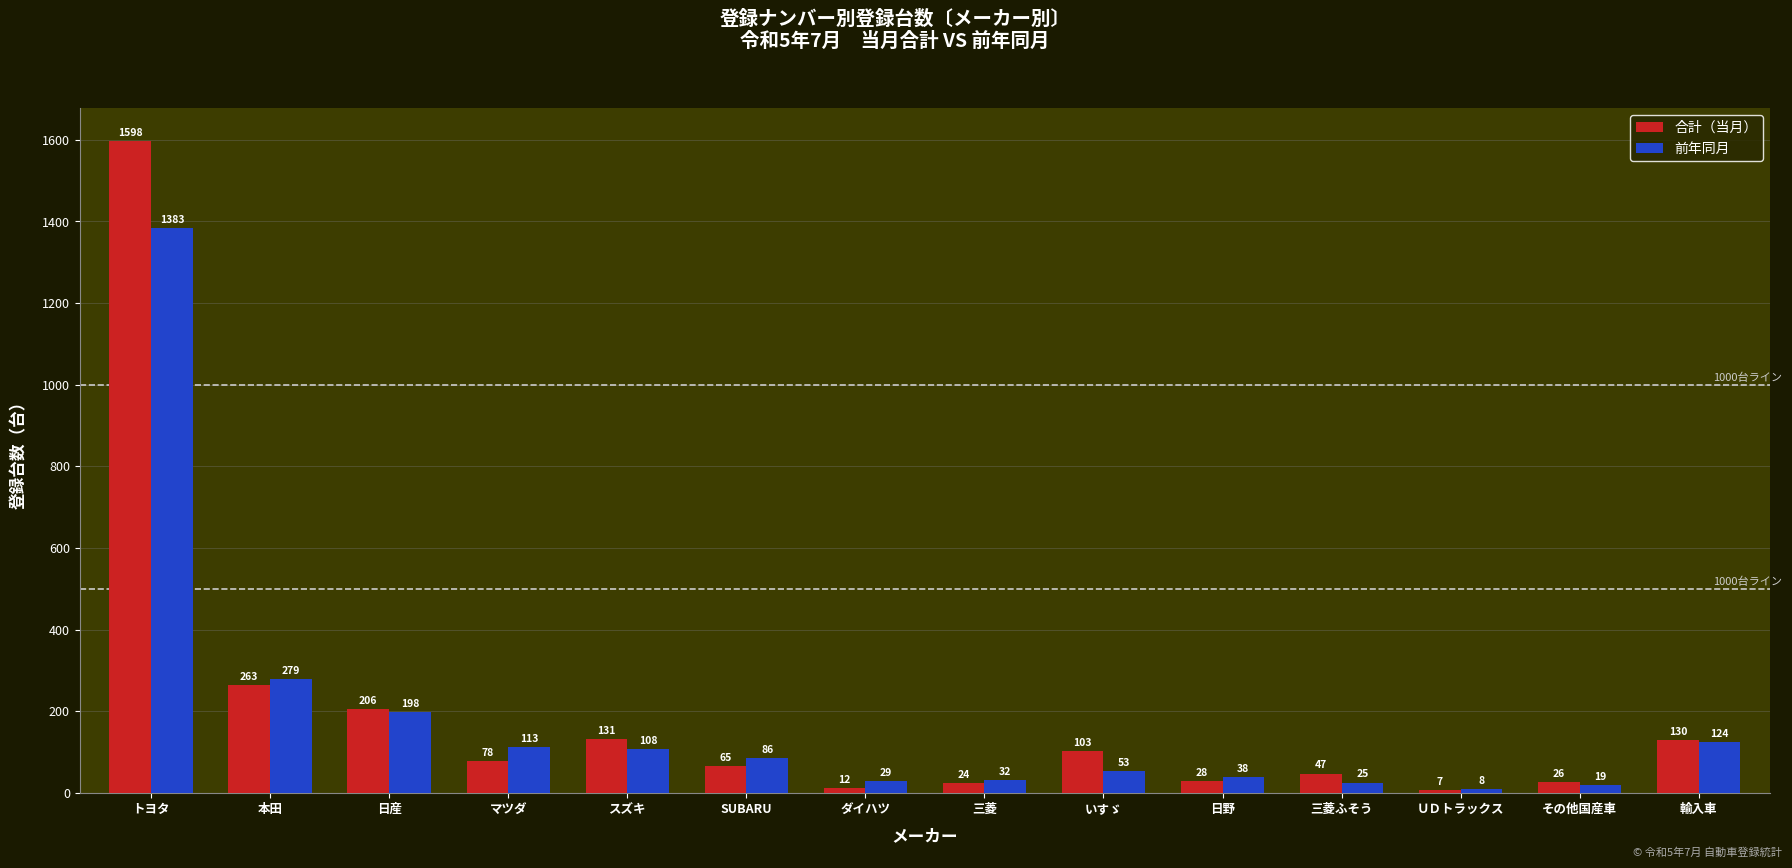

What is the sum of the 前年同月 values at その他国産車 and 本田?

298